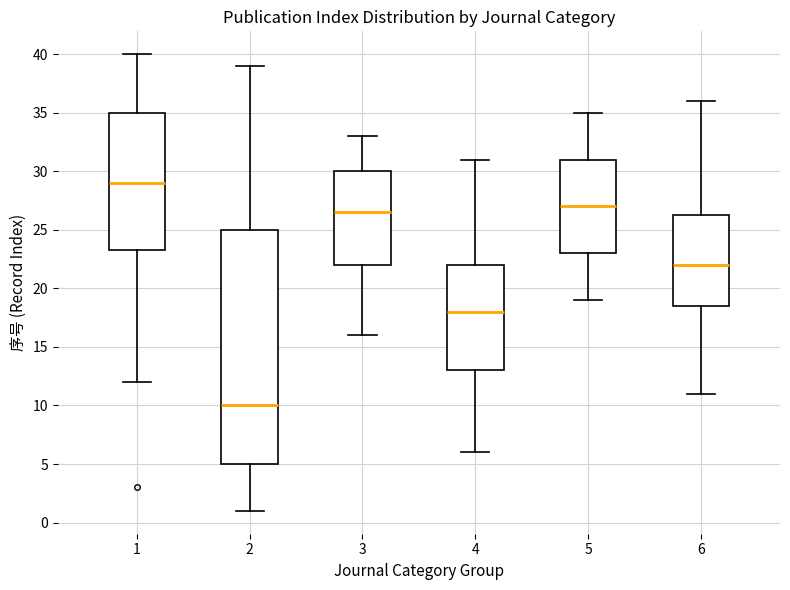

Reading left to right, transcribe this box plot: for each box, give where its median line is, the range the box spans, and where its two whiskers end, as read against the y-axis. The values are not printed on the chart, so give them approximately, as read against the axis.

1: median 29.0, box 23.5 to 35.0, whiskers 12.0 to 40.0
2: median 10.0, box 5.0 to 25.0, whiskers 1.0 to 39.0
3: median 26.5, box 22.0 to 30.0, whiskers 16.0 to 33.0
4: median 18.0, box 13.0 to 22.0, whiskers 6.0 to 31.0
5: median 27.0, box 23.0 to 31.0, whiskers 19.0 to 35.0
6: median 22.0, box 18.5 to 26.5, whiskers 11.0 to 36.0